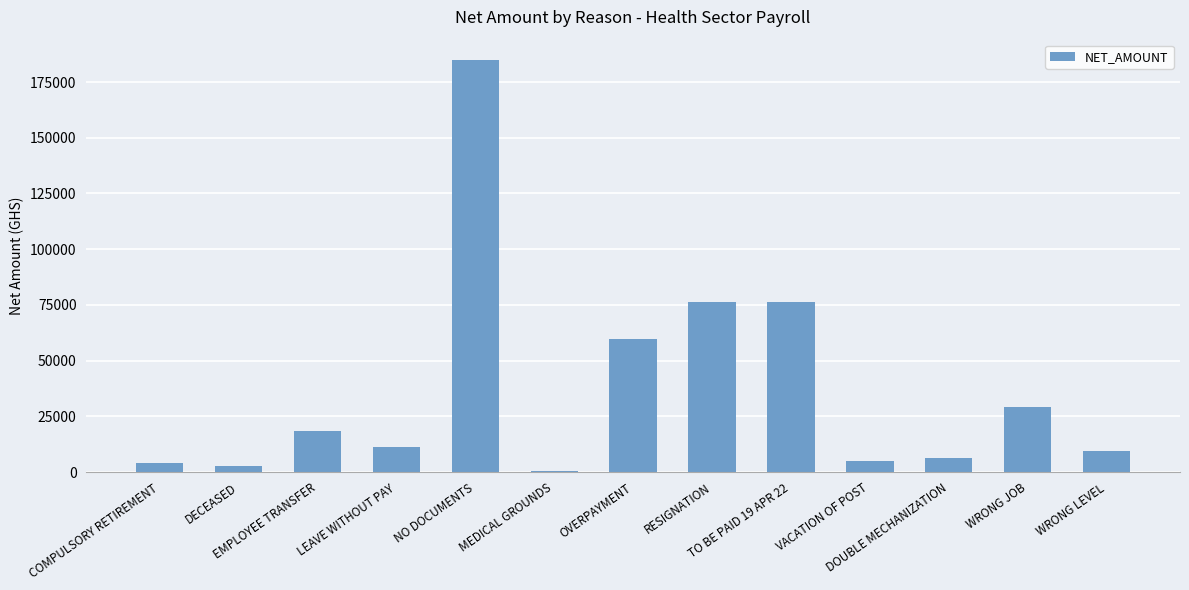

Which label corresponds to the largest value in the chart?

NO DOCUMENTS